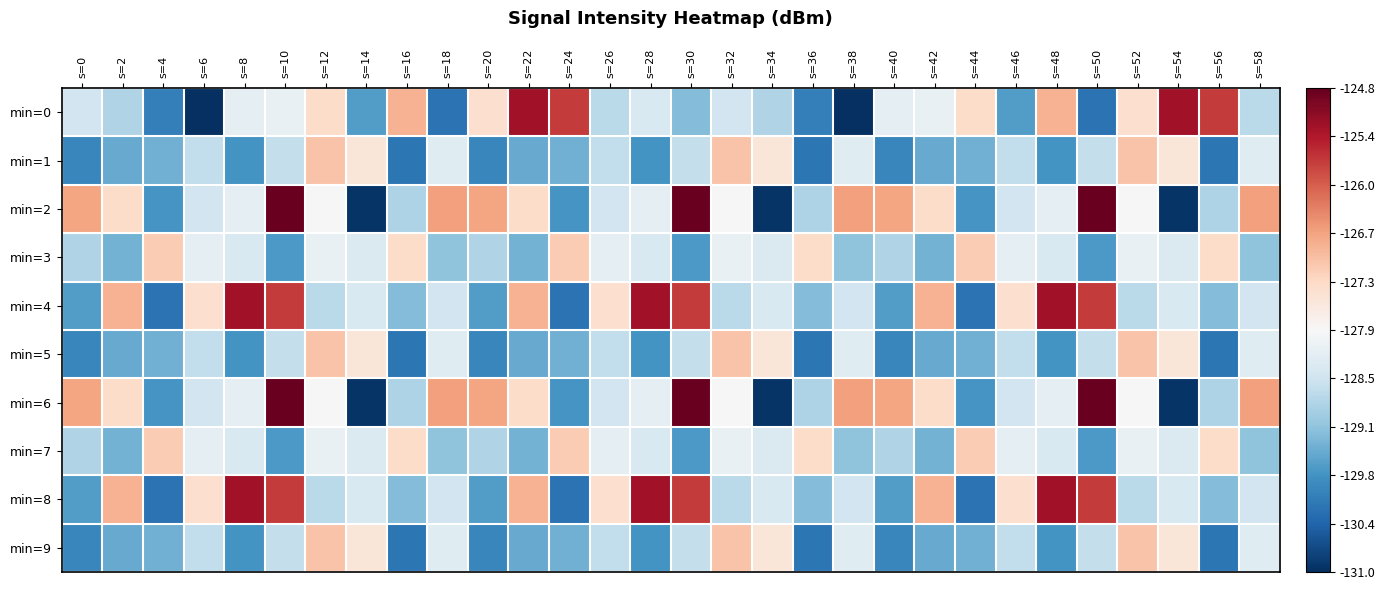

Which series has the largest total across all categories?

min=2